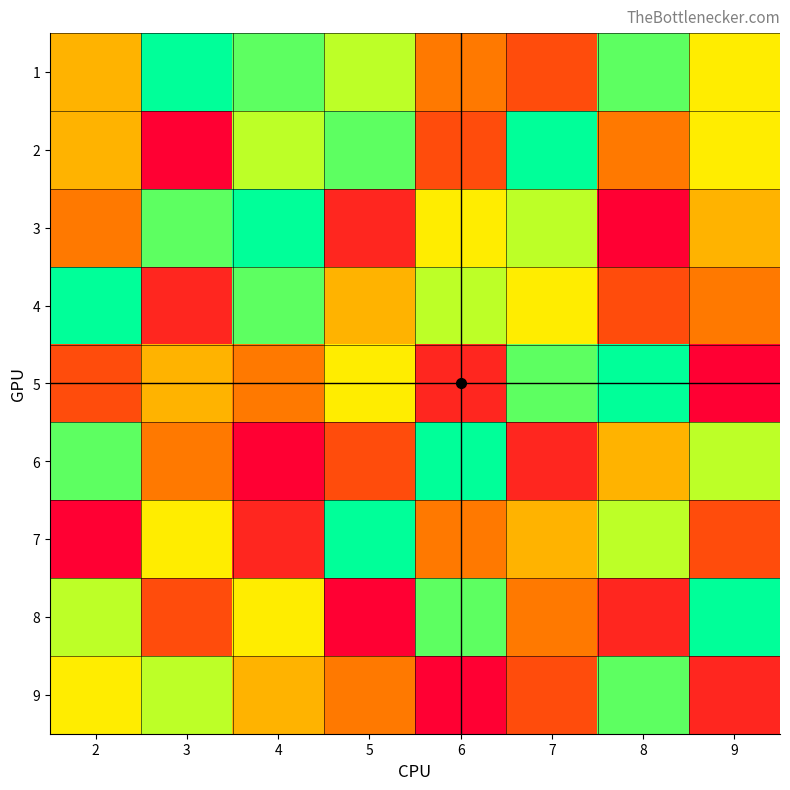

What is the smallest value displayed?

1